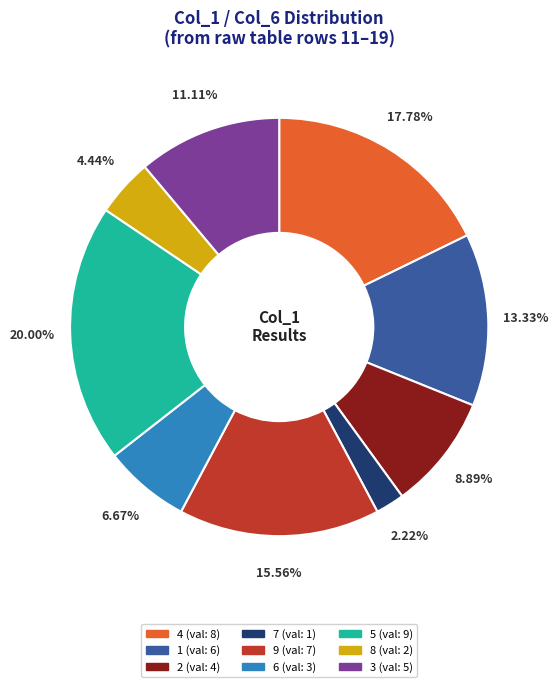

Which has a higher value, 7 or 9?

9